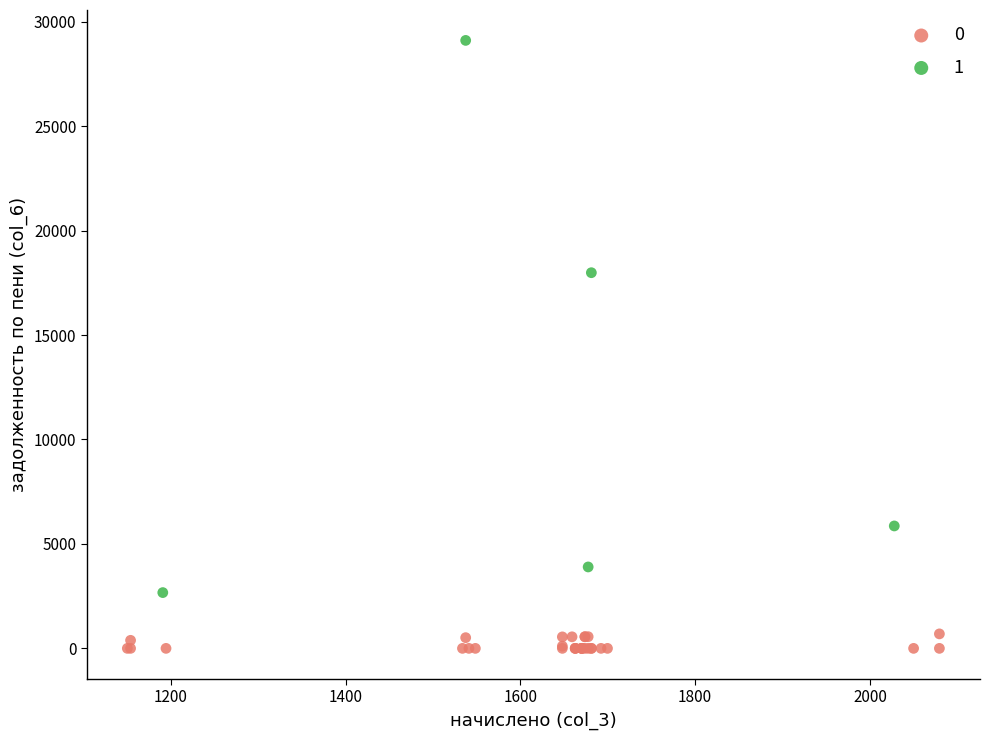

Which series has the largest Y range (max minus min)?

1